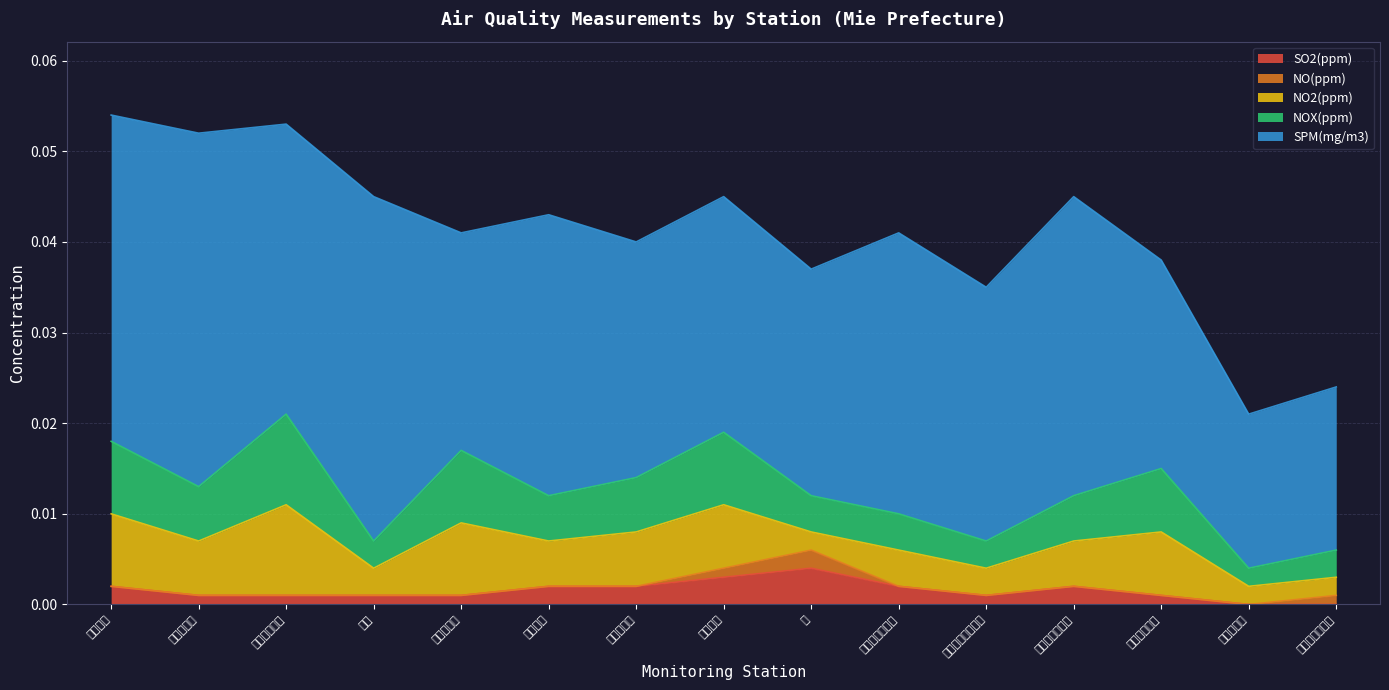

Does the chart have visible grid lines?

Yes